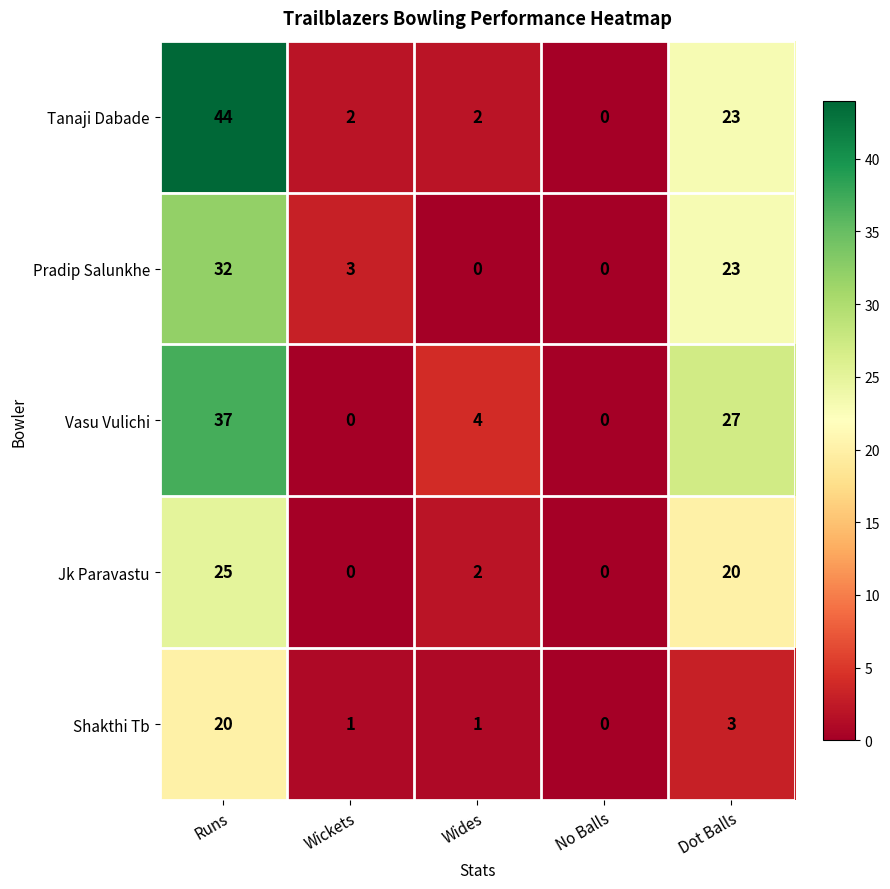

At how many categories does at least one series exceed 11?

2